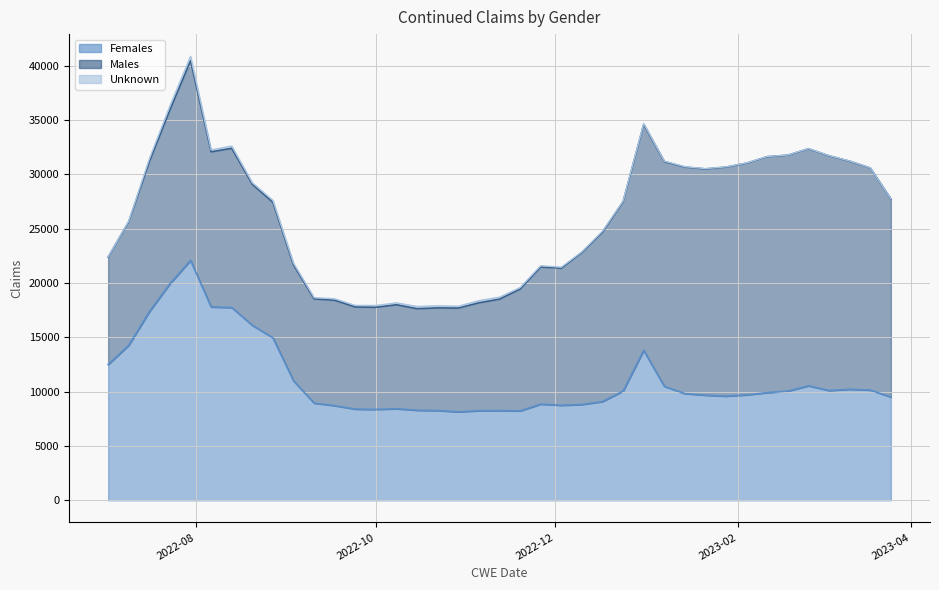

How many data points in Totals are above 27609?

19